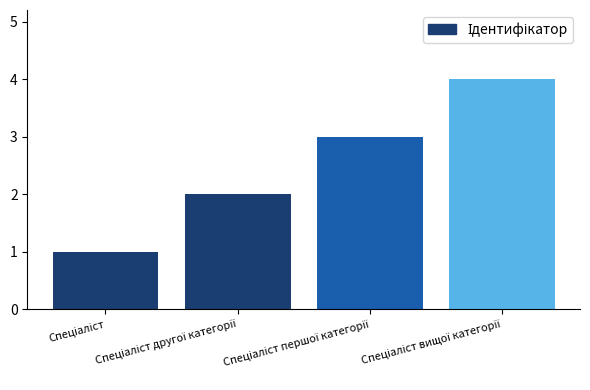

What is the difference between the maximum and minimum values?

3